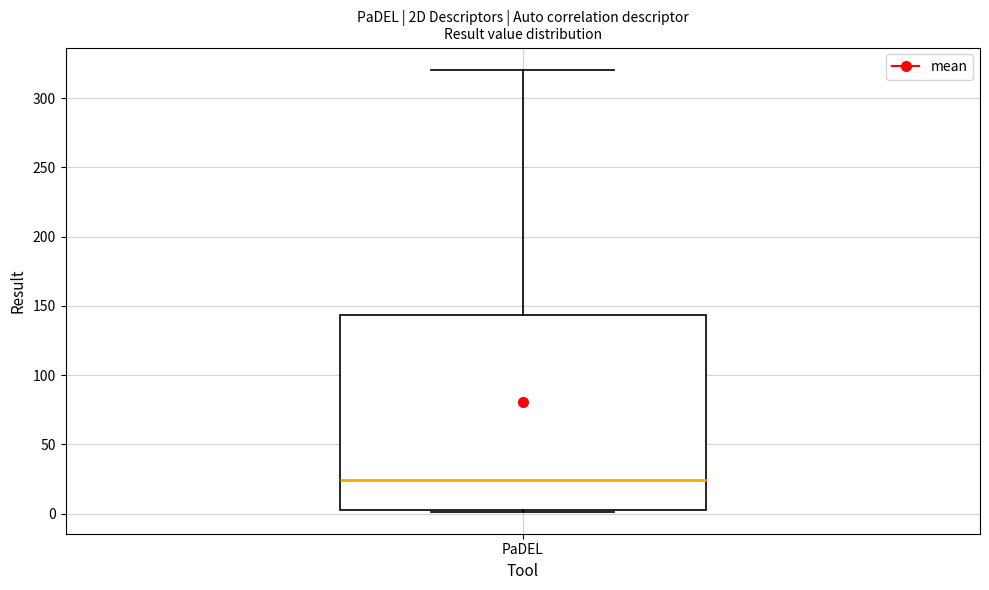

Read this box plot against the y-axis: the position of the median line, the range covered by the box, and the ends of both whiskers. The values are not printed on the chart, so give them approximately, as read against the axis.

median 25, box 5 to 145, whiskers 0 to 320